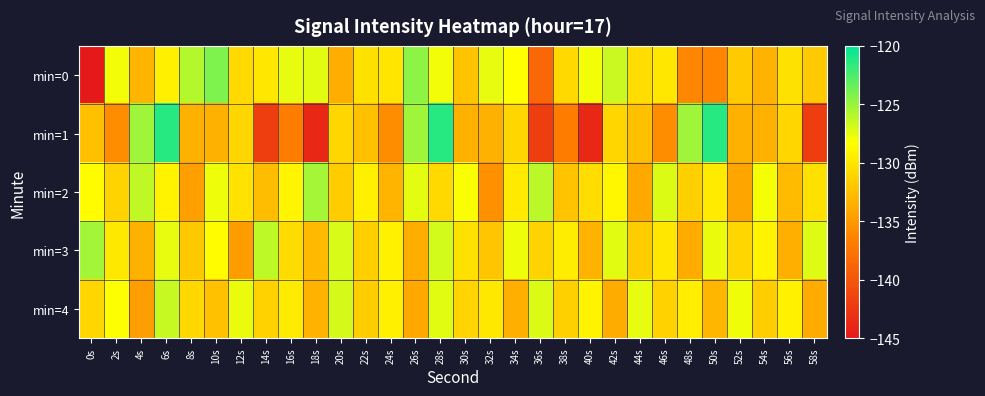

What is the total value across all series at 2s?

-653.0